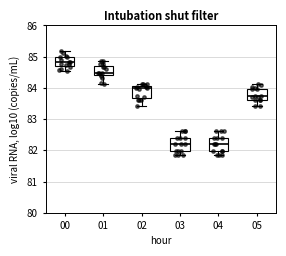

Reading left to right, transcribe this box plot: for each box, give where its median line is, the range the box spans, and where its two whiskers end, as read against the y-axis. The values are not printed on the chart, so give them approximately, as read against the axis.

00: median 84.8, box 84.7 to 85.0, whiskers 84.5 to 85.2
01: median 84.5, box 84.4 to 84.7, whiskers 84.1 to 84.9
02: median 84.0, box 83.7 to 84.1, whiskers 83.4 to 84.1 (just above the box's upper edge)
03: median 82.2, box 82.0 to 82.4, whiskers 81.9 to 82.6
04: median 82.2, box 82.0 to 82.4, whiskers 81.9 to 82.6
05: median 83.8, box 83.6 to 84.0, whiskers 83.4 to 84.1